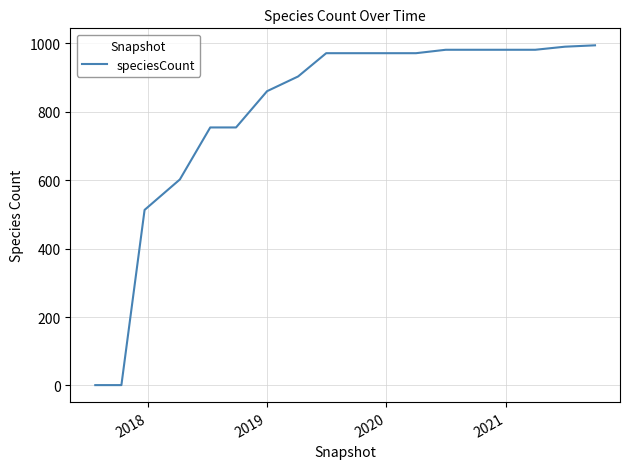

Is this an area chart (filled region under the line)?

No